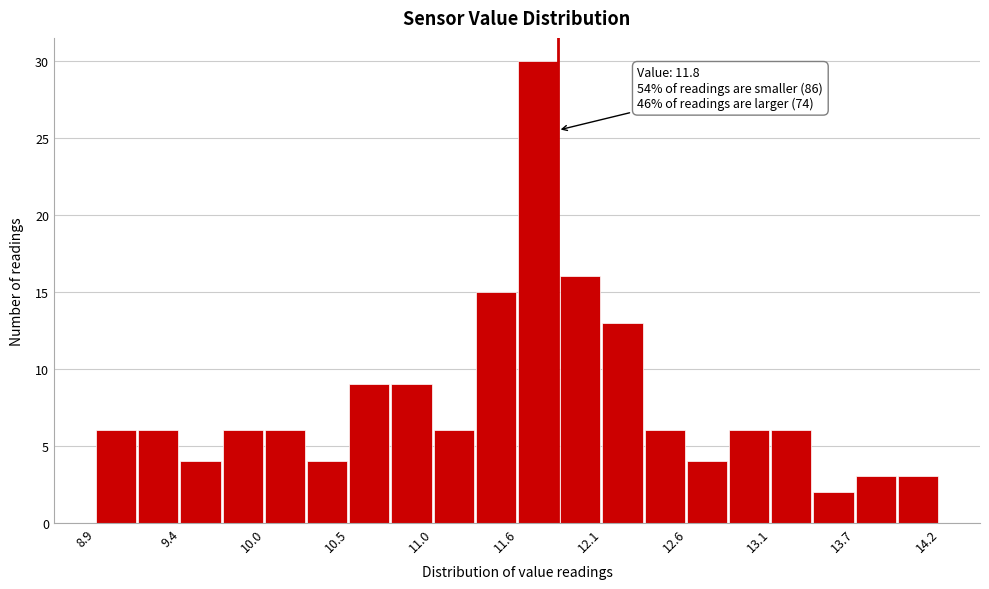

Around what value on the x-axis is the tallest bar? Give the approximate position of its centre, as read against the axis.

11.7